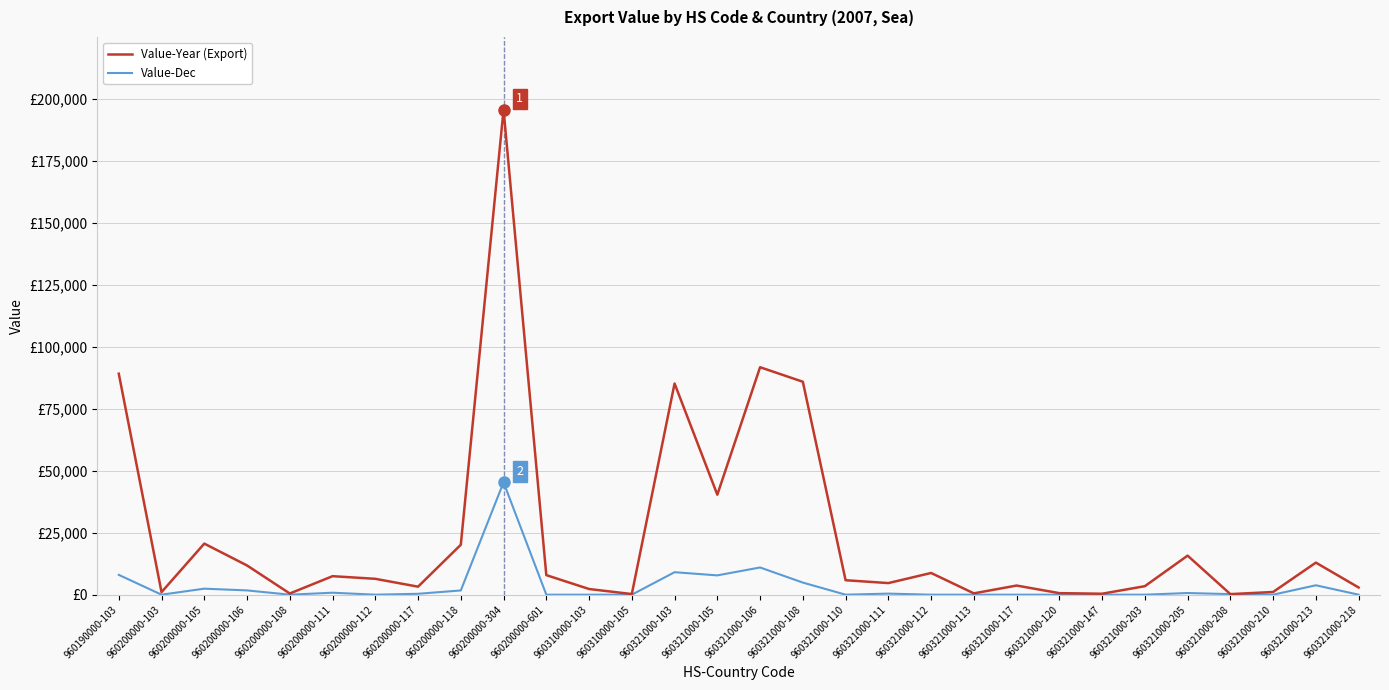

True or false: Value-Year (Export) and Value-Dec intersect in this chart.

False